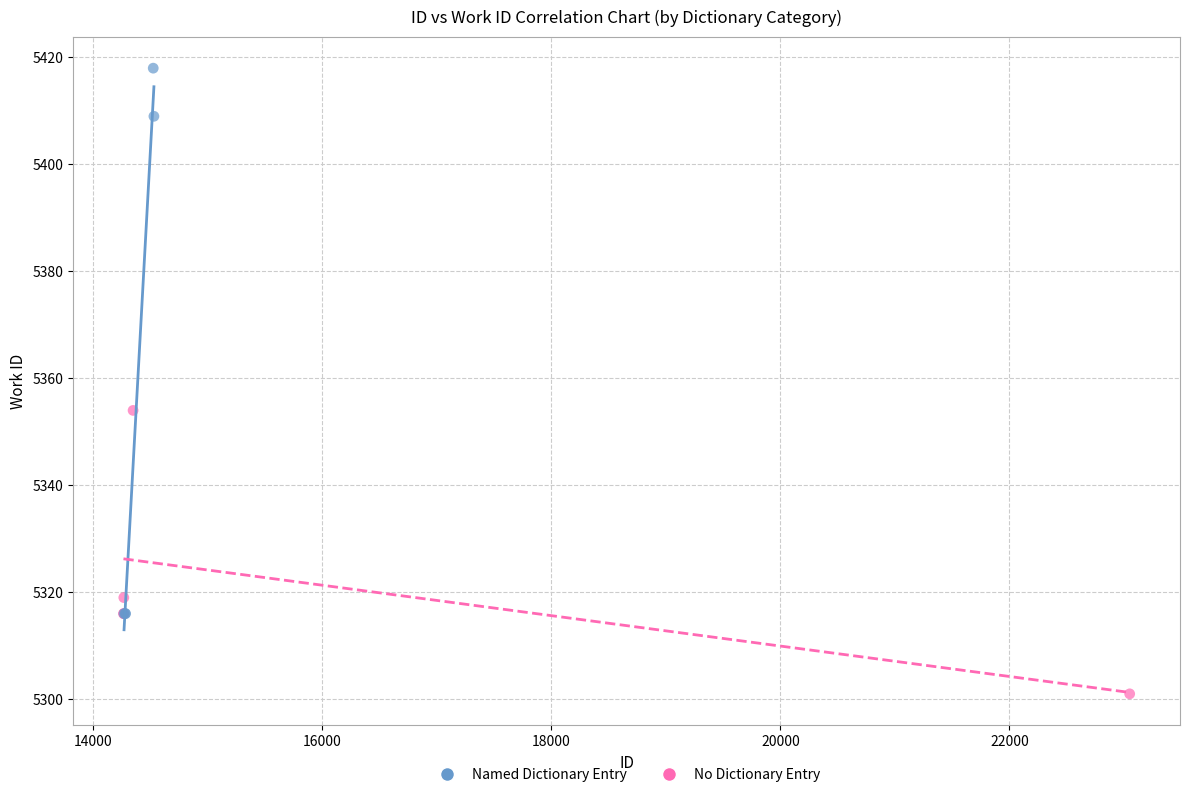

Which series reaches the minimum Y coordinate?

No Dictionary Entry